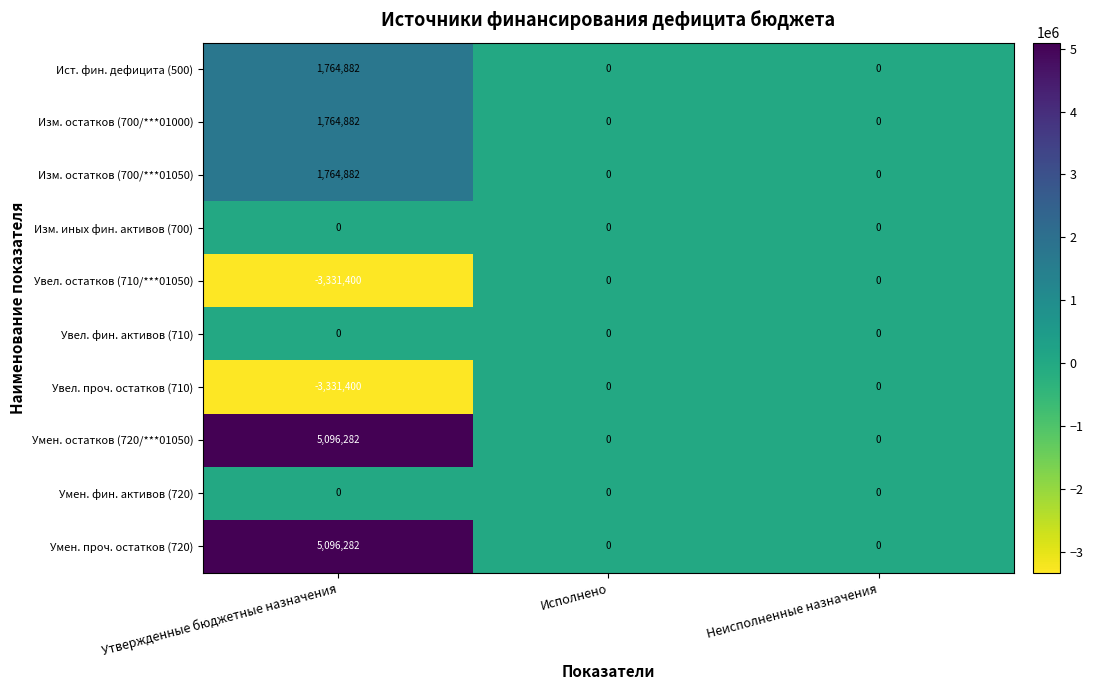

The Увел. остатков (710/***01050) series shows 0 at Неисполненные назначения. True or false?

True